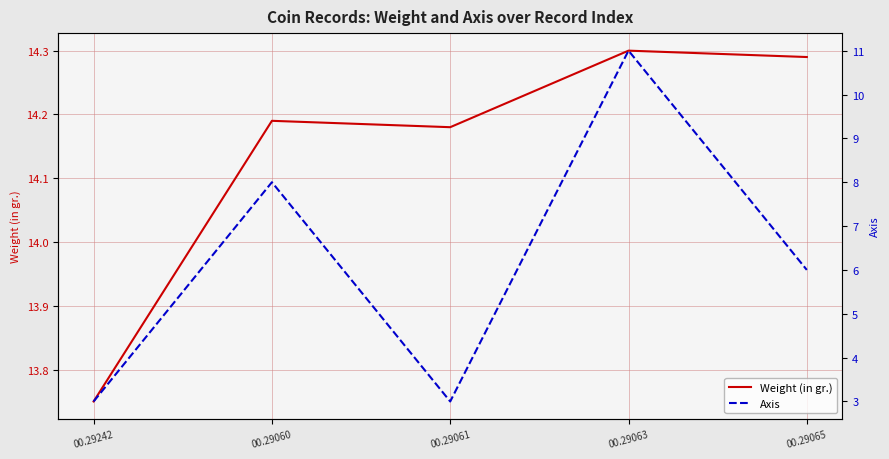

What is the approximate value of Axis at 00.29061?

3.0